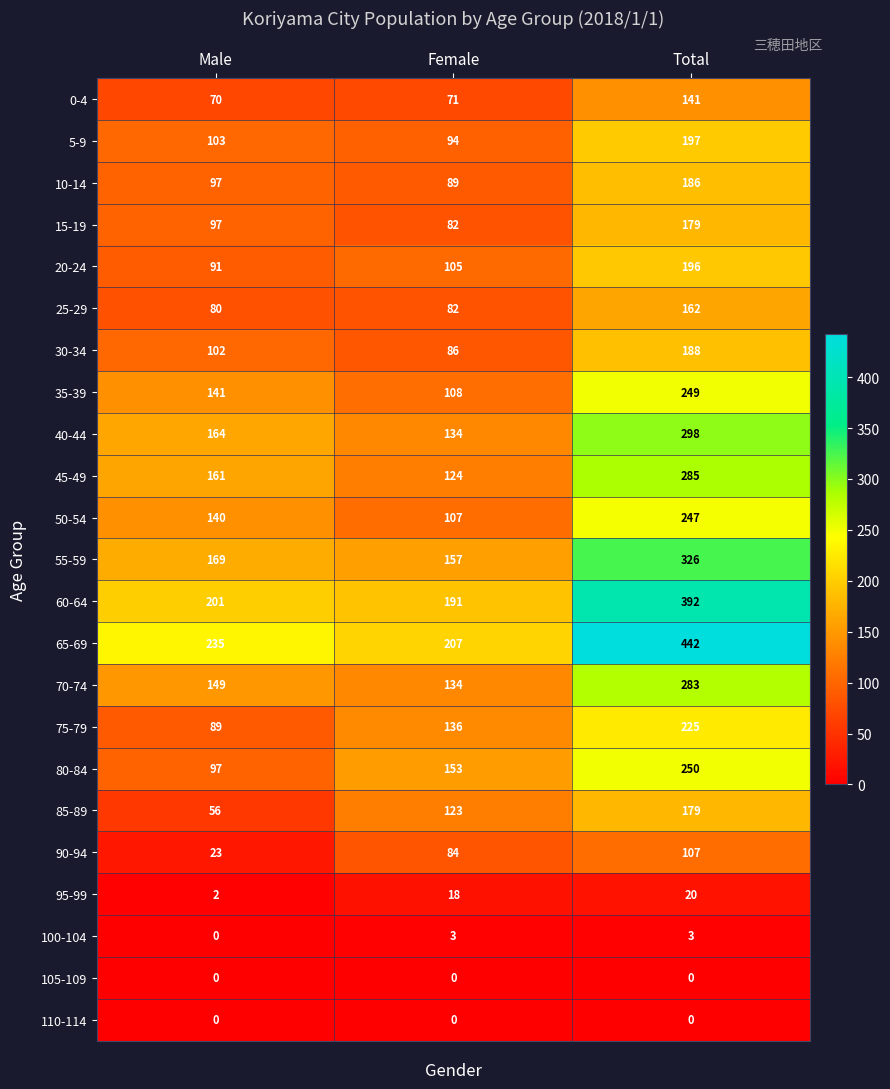

What is the difference between the maximum and minimum values in the 25-29 series?

82